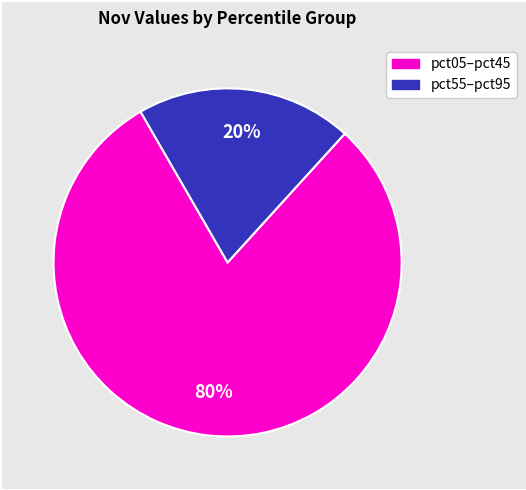

Is there any slice that represents more than half of the pie?

Yes